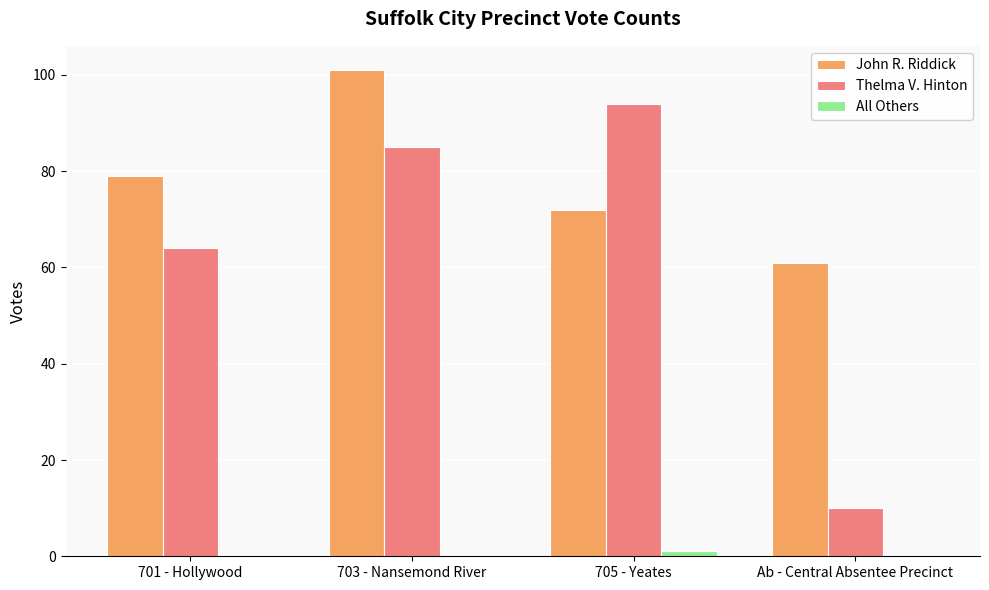

What is the difference between the Thelma V. Hinton values at 701 - Hollywood and 703 - Nansemond River?

21